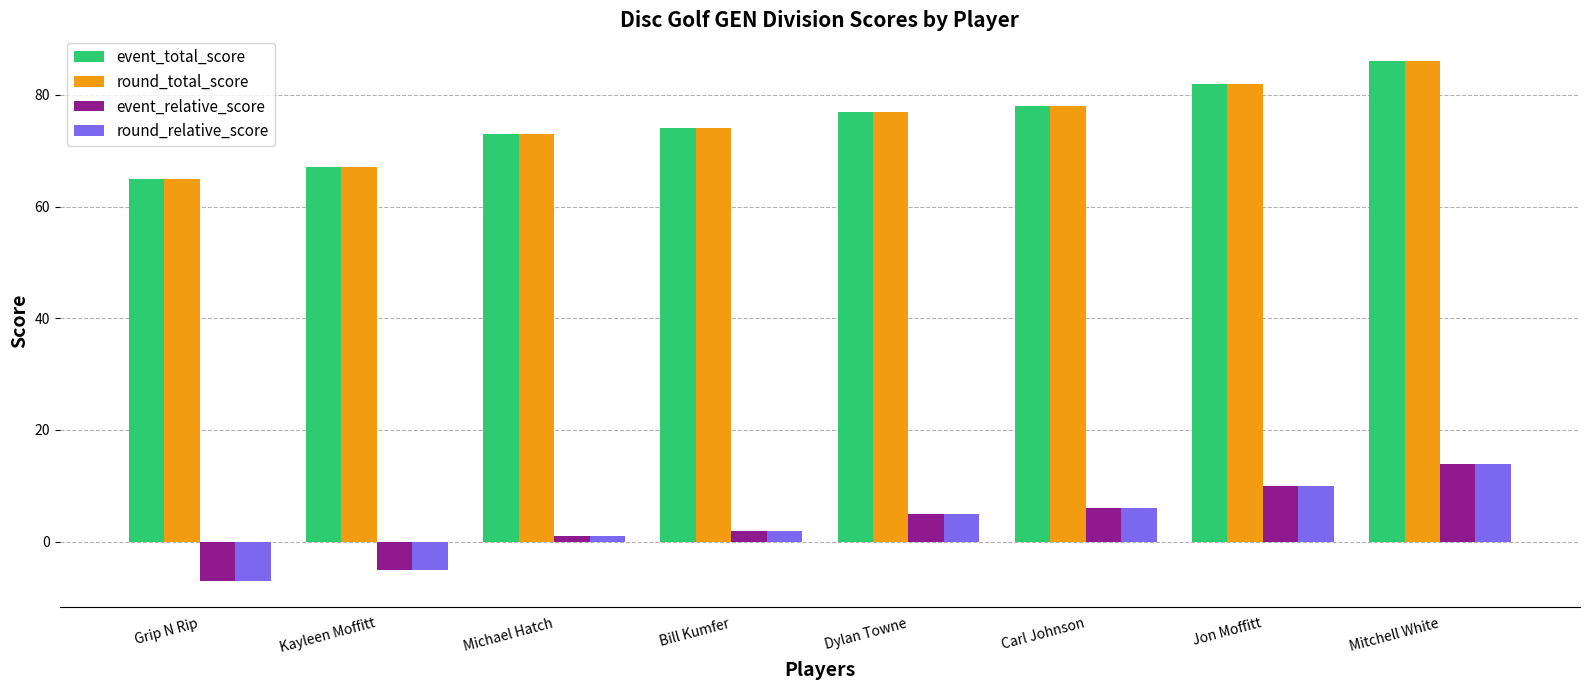

At how many categories does at least one series exceed 34?

8